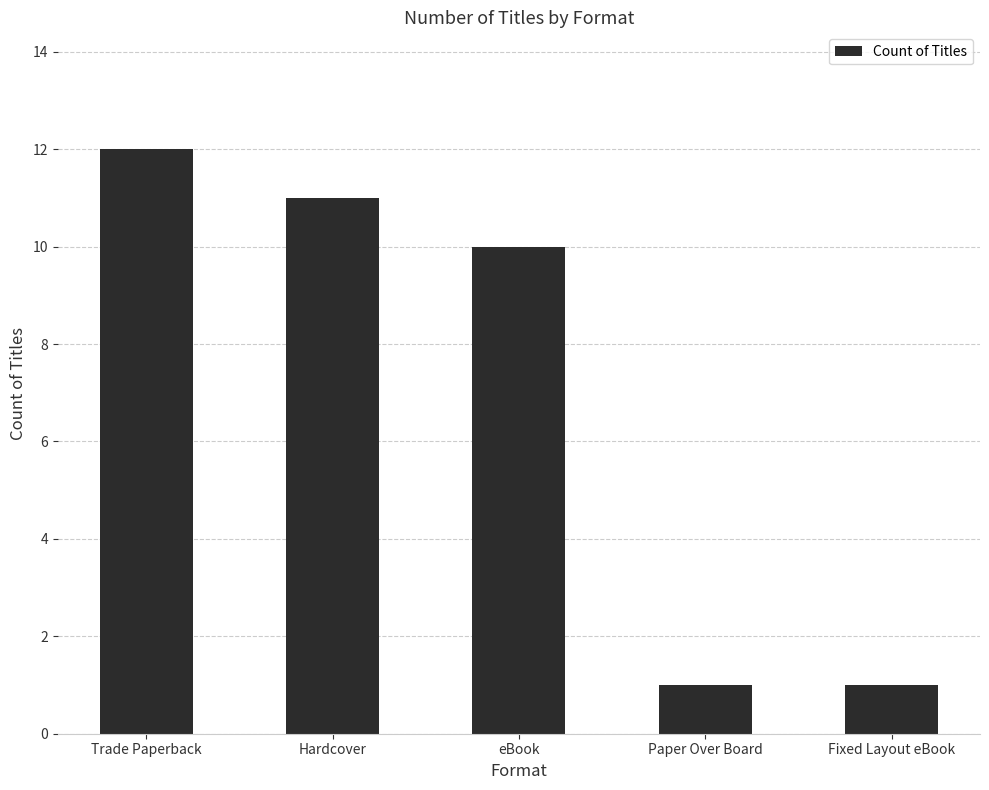

At which label is the value closest to 6?

eBook